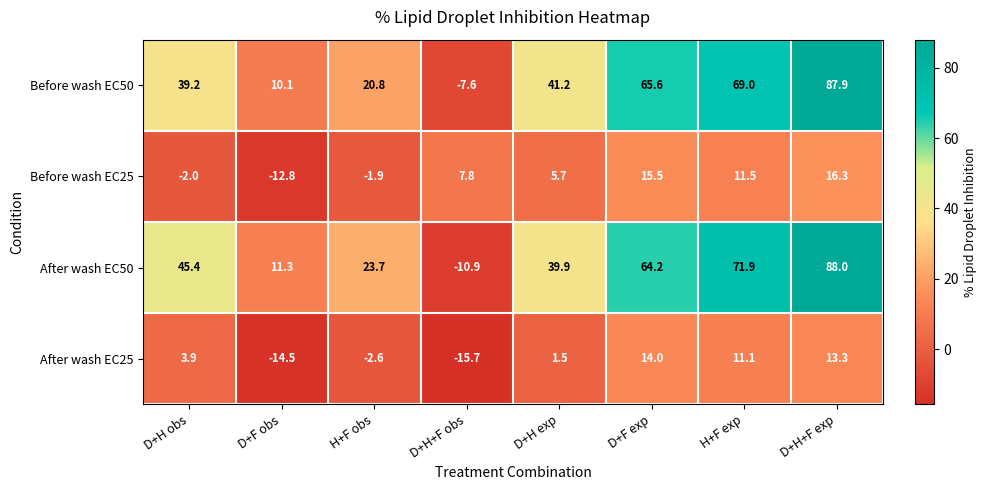

How many distinct data groups are displayed?

4